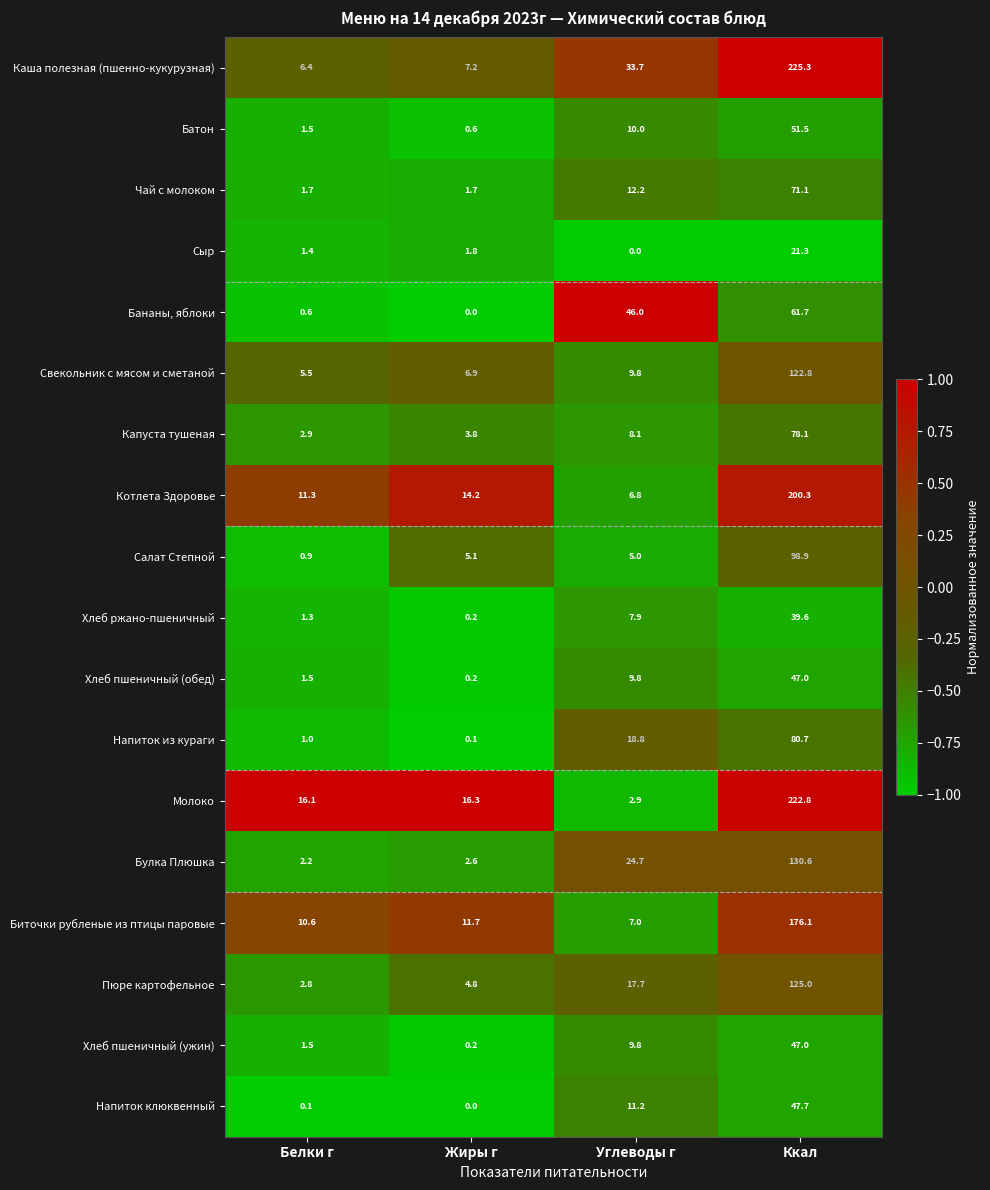

What is the lowest value of the Биточки рубленые из птицы паровые series?

7.0